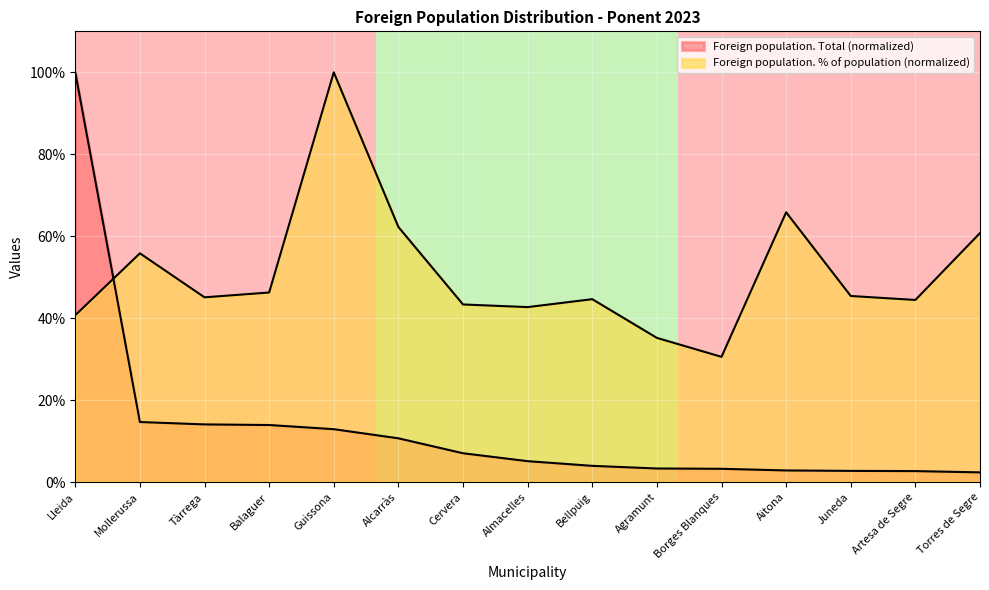

Does the chart display data point markers on the line(s)?

No